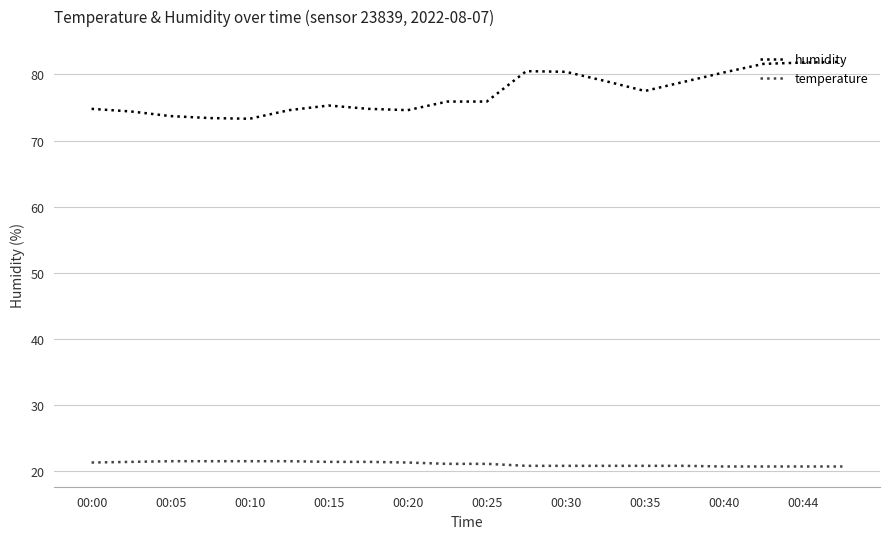

List the series in order of their overall mean, highest first.

humidity, temperature